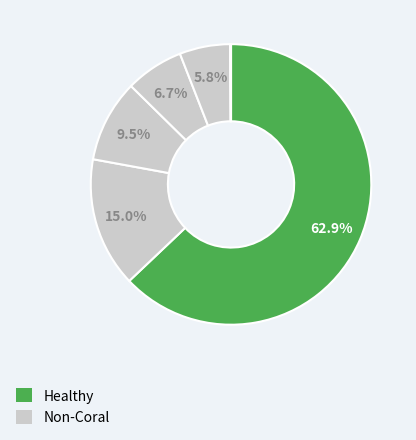

Does any single category account for the majority?

Yes